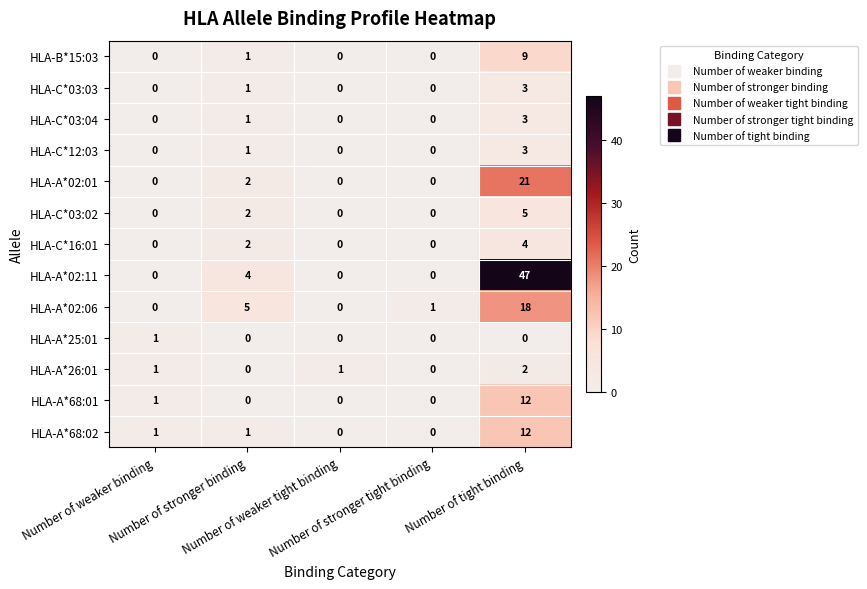

What is the highest value of the HLA-A*68:01 series?

12